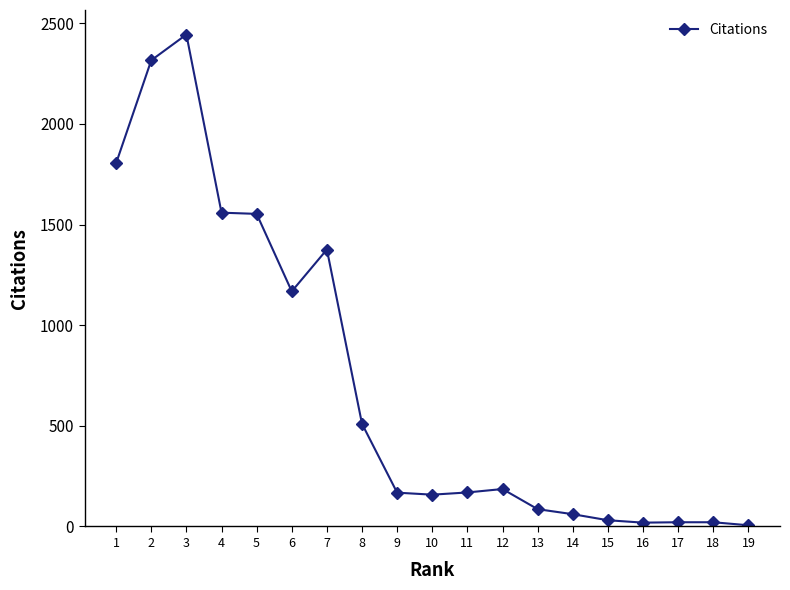

Does the chart display data point markers on the line(s)?

Yes